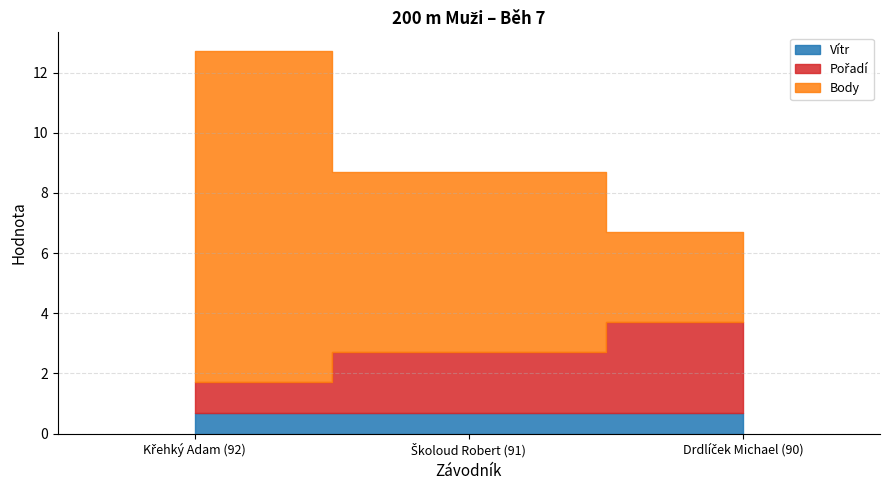

Is it true that Pořadí equals 3.0 at Drdlíček Michael (90)?

True